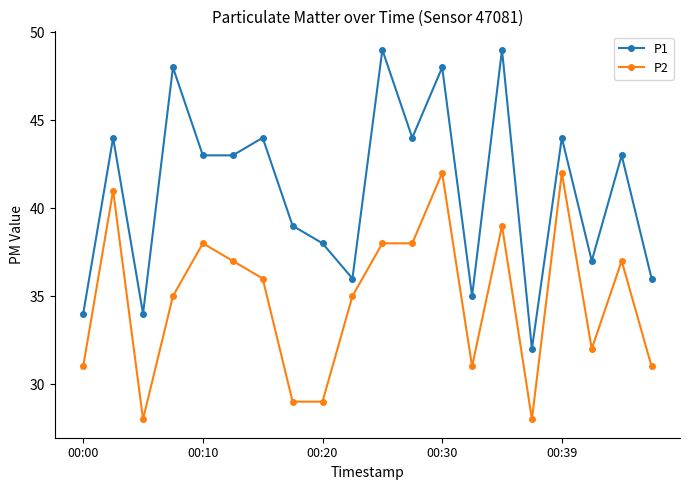

What is the difference between the maximum and minimum values in the P1 series?

17